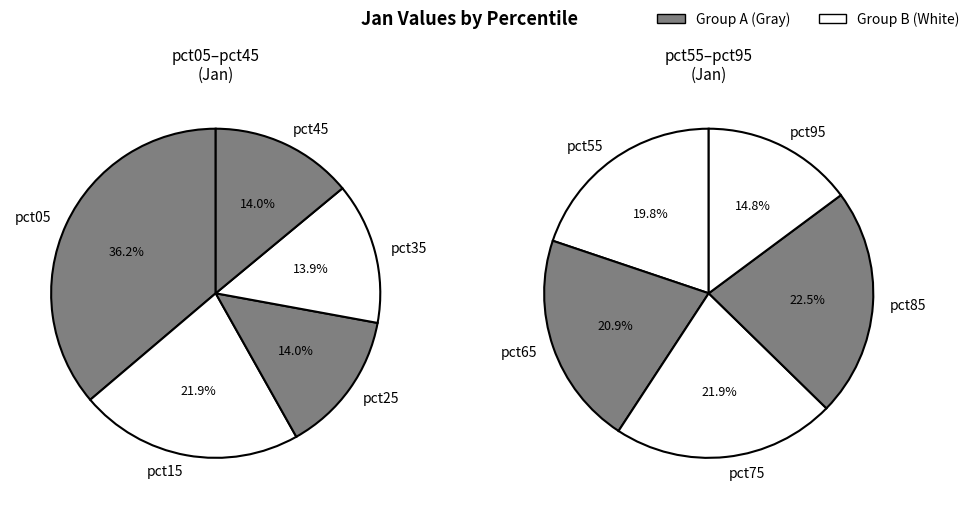

Is the sum of pct85 and pct15 greater than half?

No